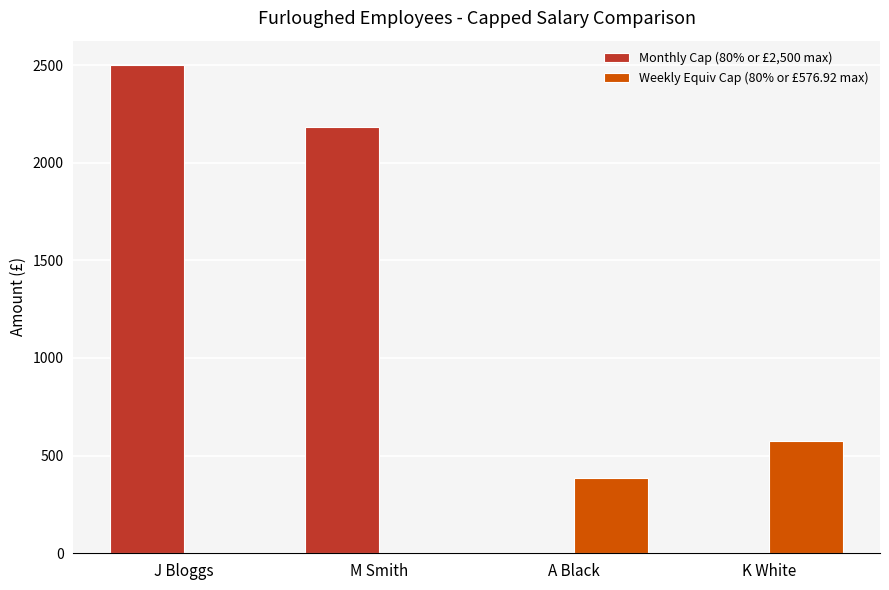

What is the difference between the Weekly Equiv Cap (80% or £576.92 max) values at A Black and M Smith?

384.6